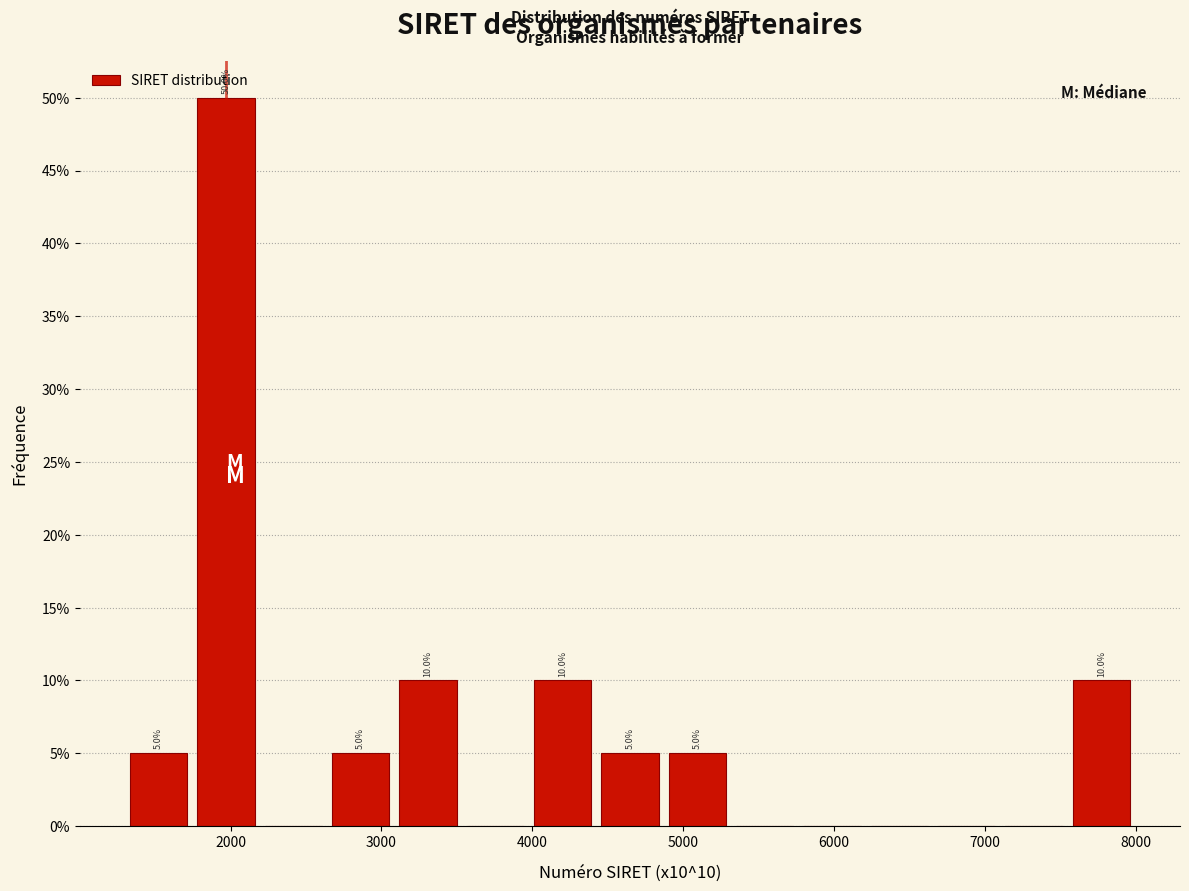

Which range on the x-axis has the tallest bar?

1700 to 2200